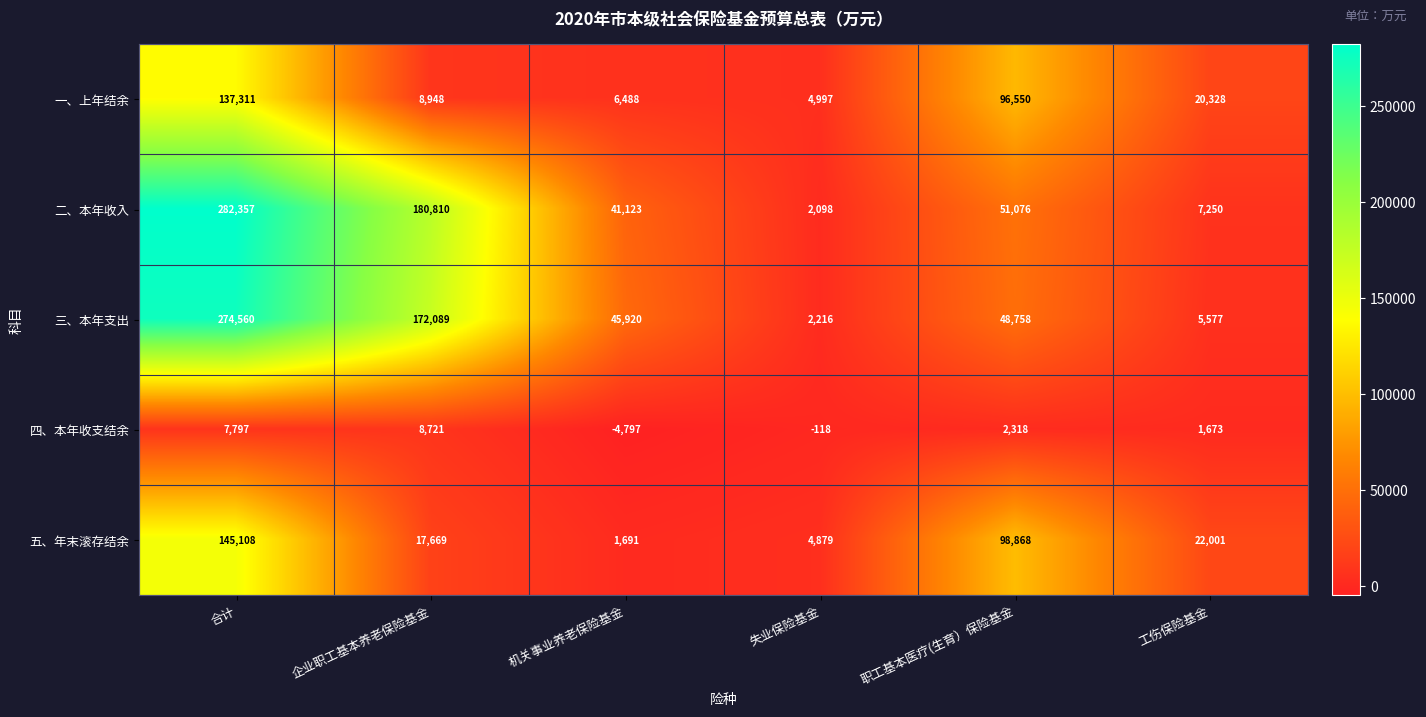

Is it true that 一、上年结余 equals 8948 at 企业职工基本养老保险基金?

True